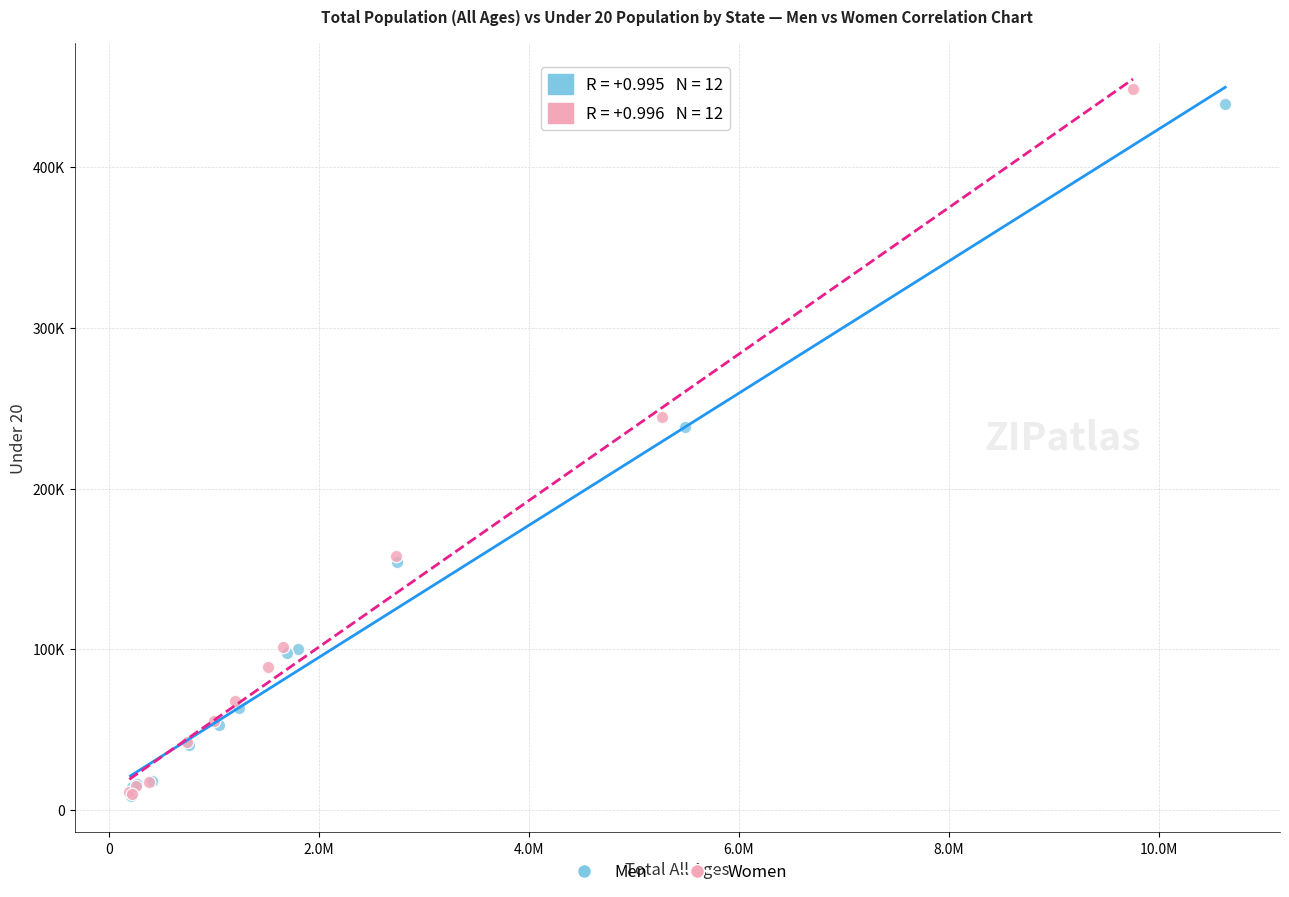

Which series reaches the maximum Y coordinate?

Women